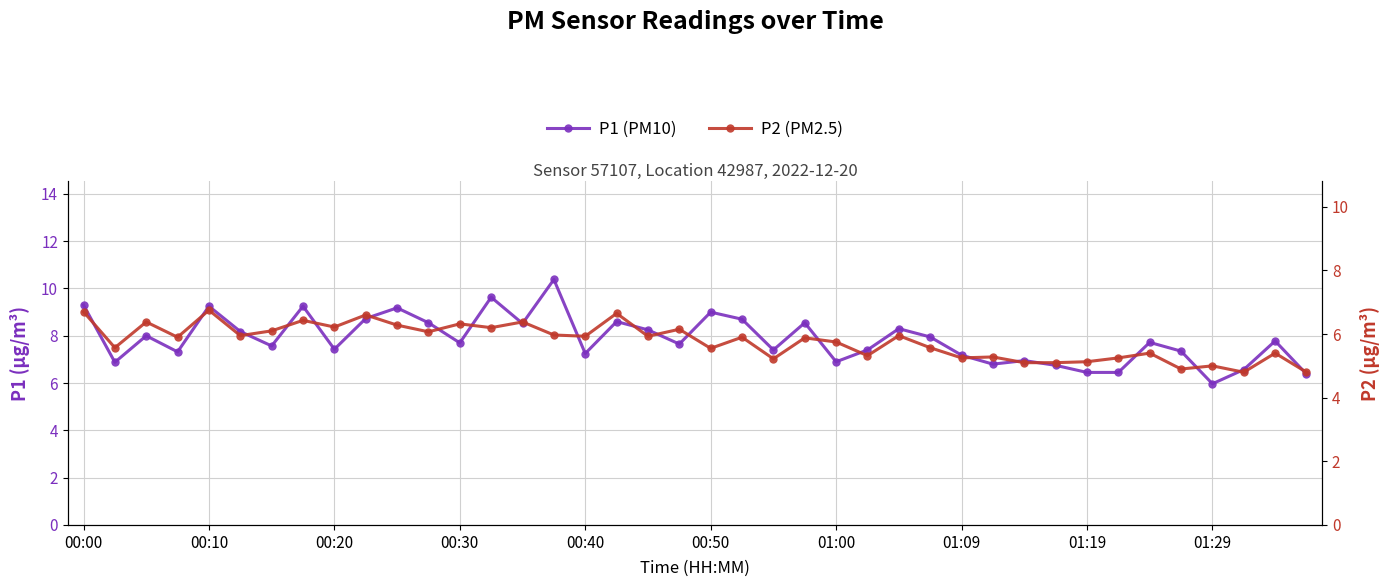

The value of P1 (PM10) at 35 is 7.3. True or false?

True